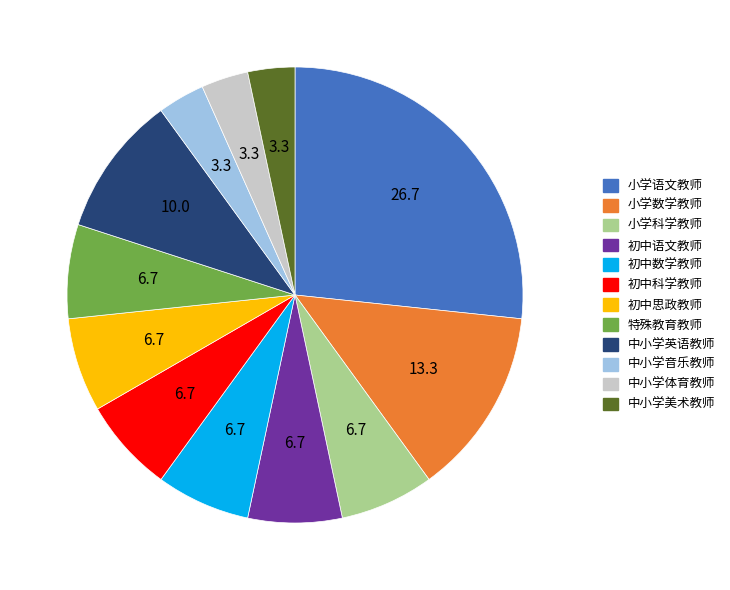

Which has a higher value, 初中科学教师 or 中小学音乐教师?

初中科学教师